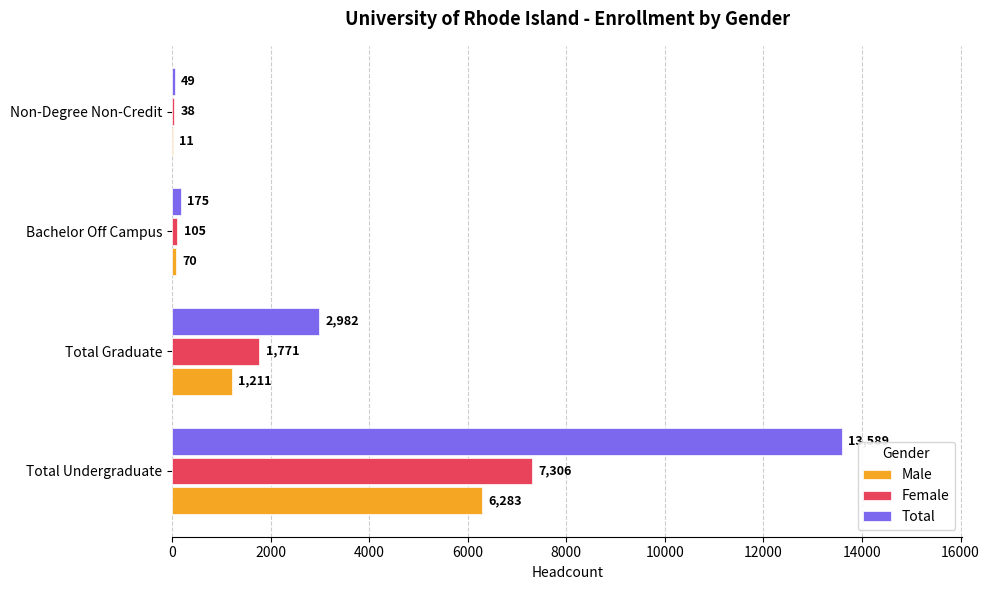

Which series has the widest spread of values?

Total